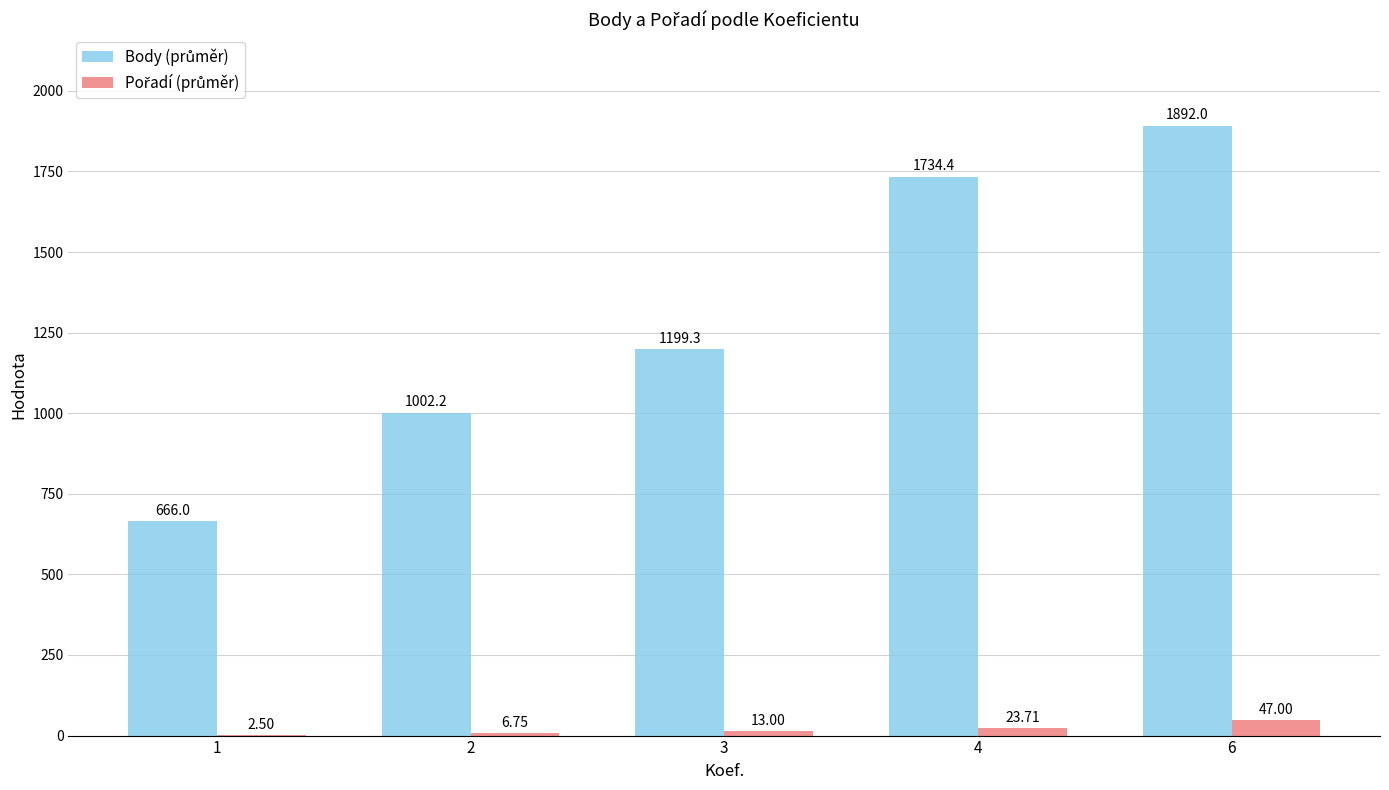

At which category is the sum across all series the highest?

6